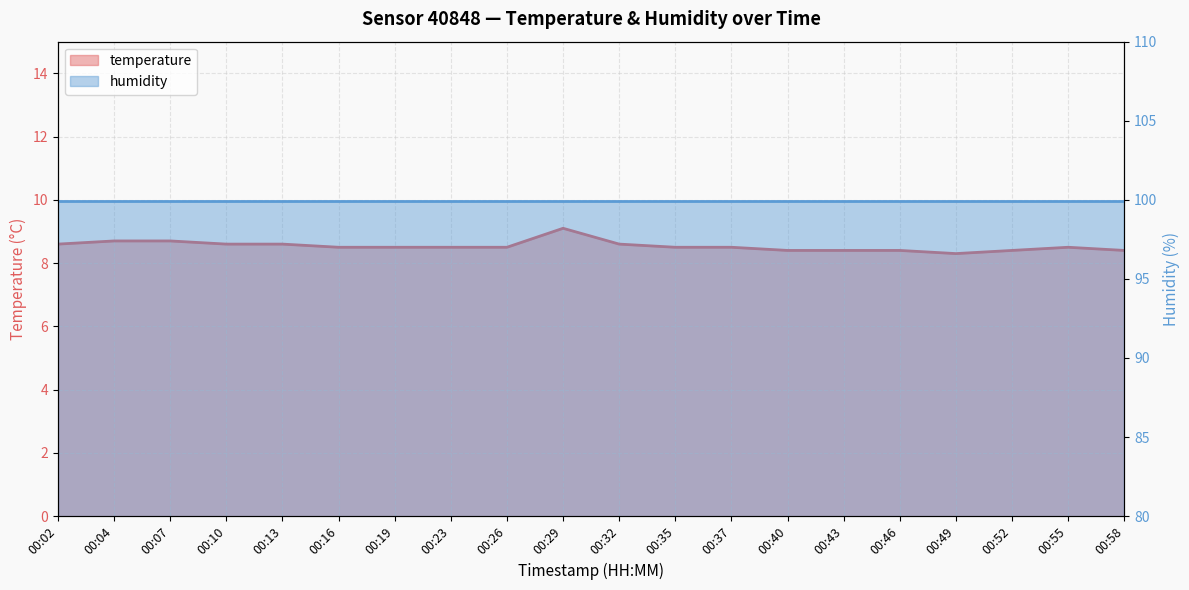

What is the sum of all values?

170.7